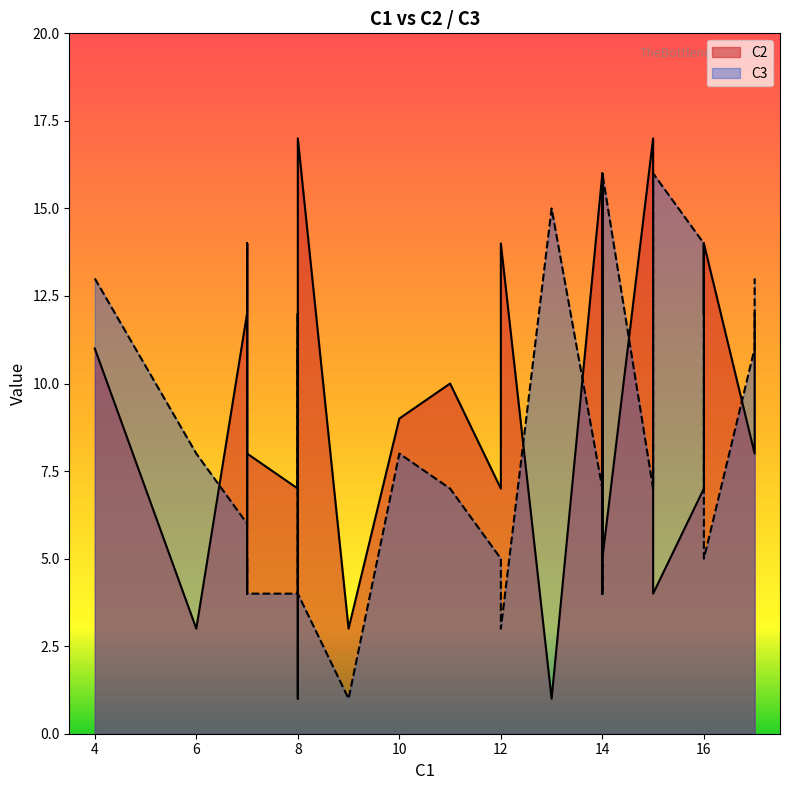

In C2, how many points are higher than both neighbors (excluding endpoints)?

9